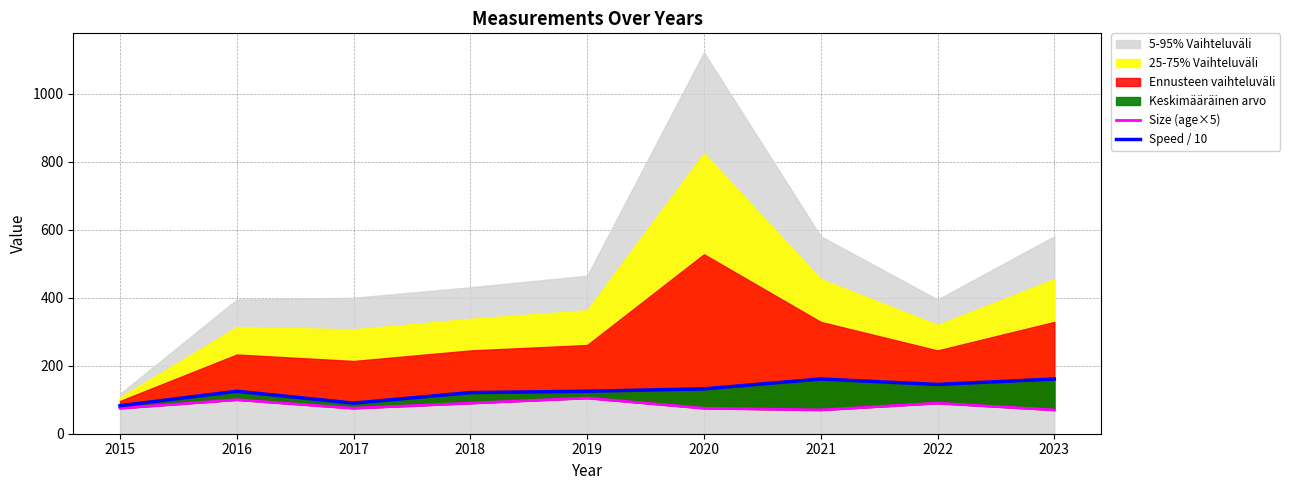

At which label does Speed / 10 reach its minimum?

2015